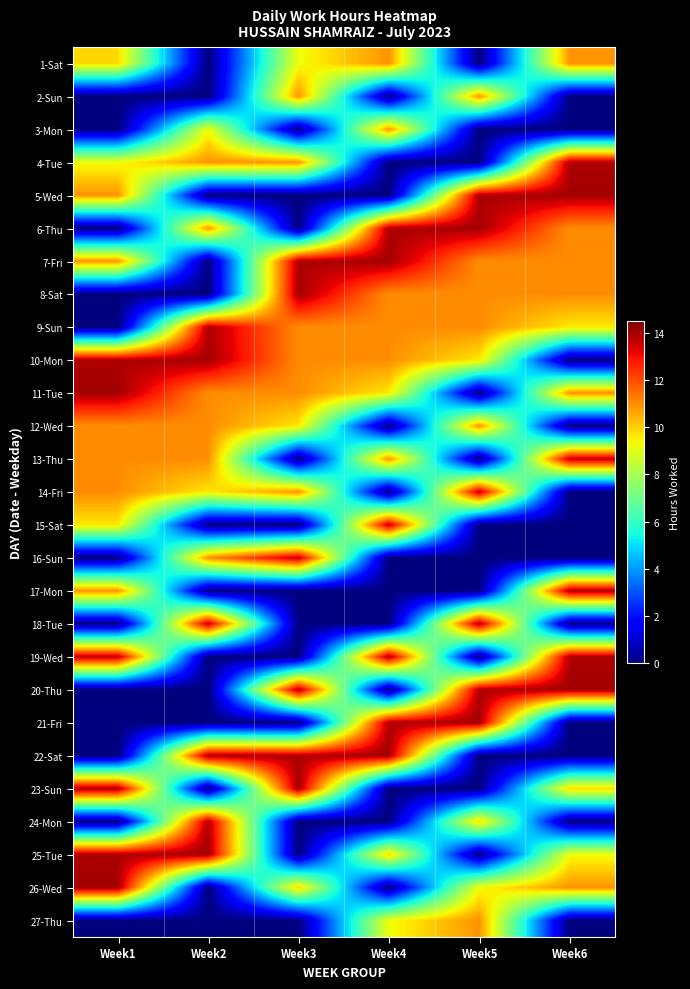

How many categories are shown in the chart?

6